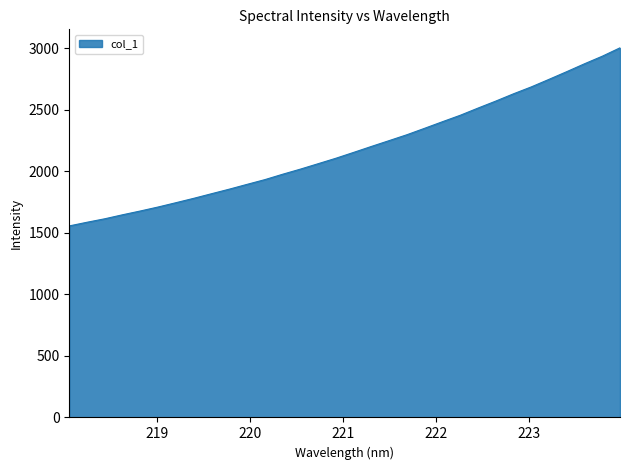

What is the greatest value displayed?

3004.3